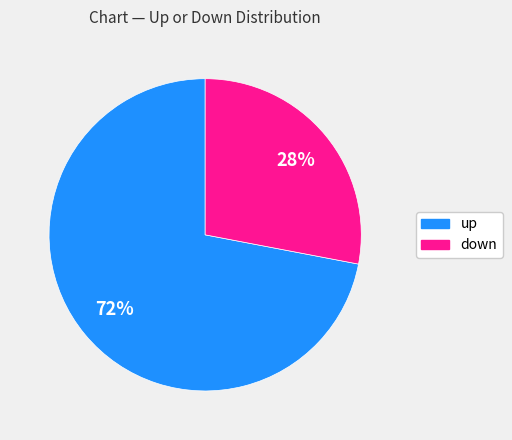

What percentage is the up slice, to the nearest percent?

72%